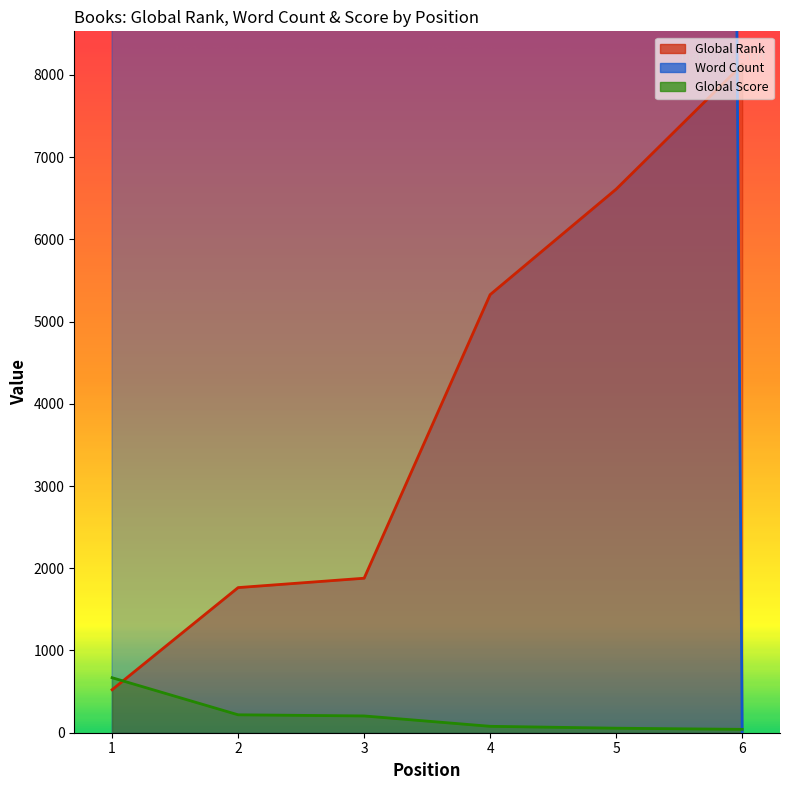

How many data points does each series have?

6